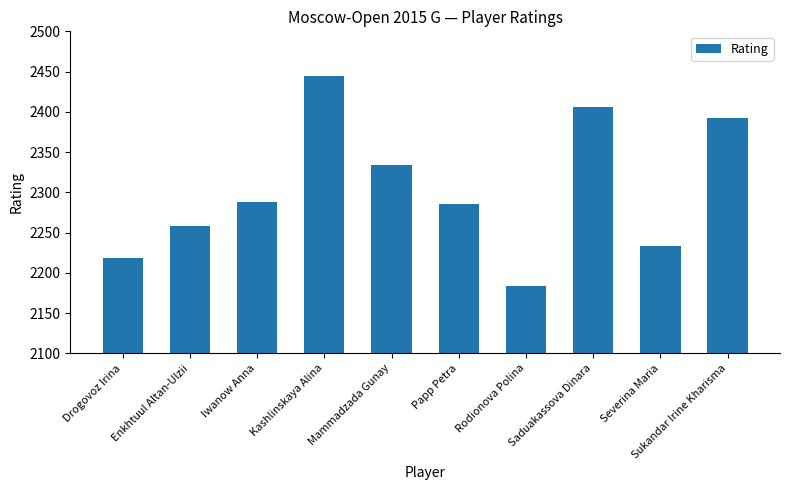

How many values are below 2288?

5